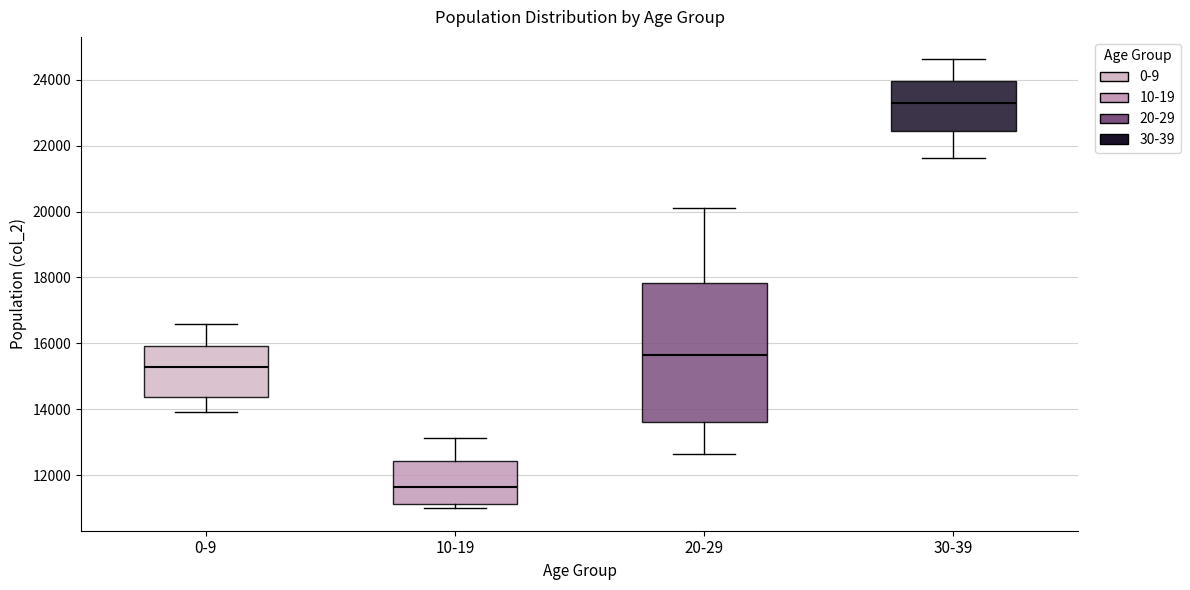

Reading left to right, transcribe this box plot: for each box, give where its median line is, the range the box spans, and where its two whiskers end, as read against the y-axis. The values are not printed on the chart, so give them approximately, as read against the axis.

0-9: median 15200, box 14400 to 16000, whiskers 14000 to 16600
10-19: median 11600, box 11200 to 12400, whiskers 11000 to 13200
20-29: median 15600, box 13600 to 17800, whiskers 12600 to 20000
30-39: median 23200, box 22400 to 24000, whiskers 21600 to 24600